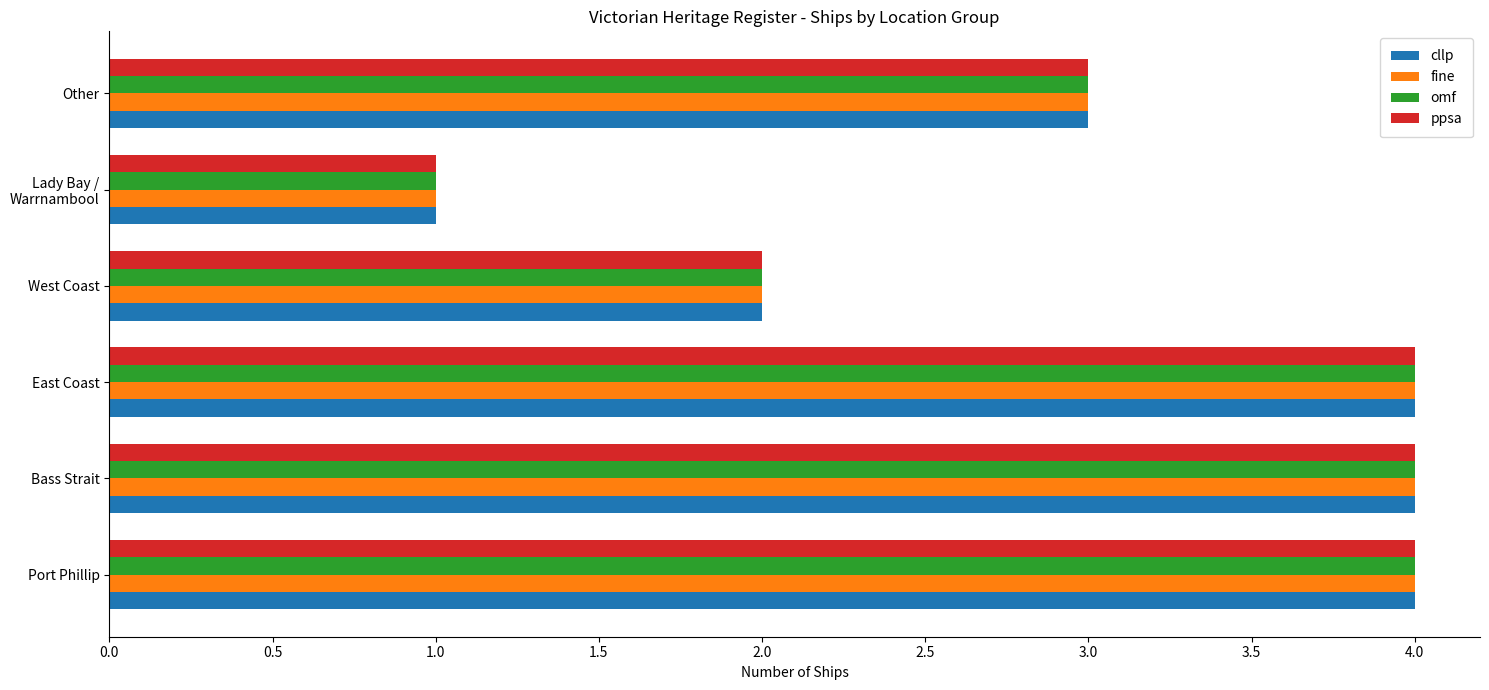

What is the sum of all omf values?

18